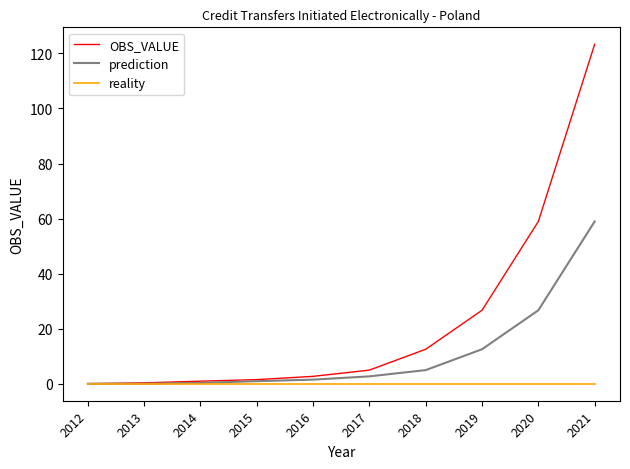

Where is prediction nearest to the value 29?

2020